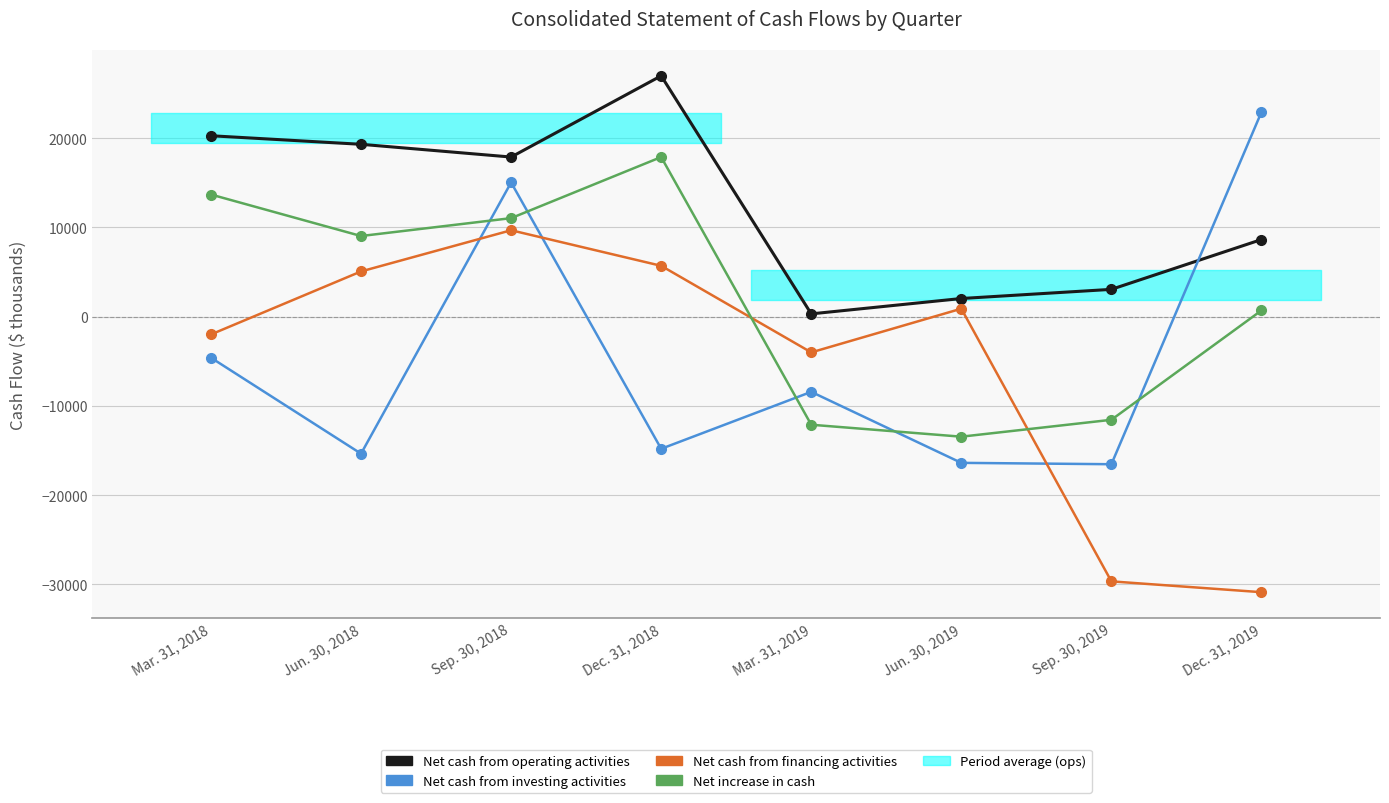

Which series has the widest spread of values?

Net cash from financing activities